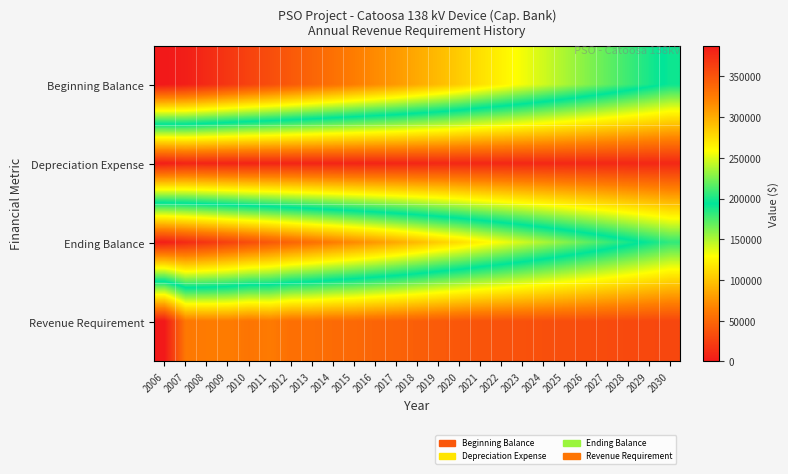

Rank the series at 2020 from highest to lowest value.

Beginning Balance, Ending Balance, Revenue Requirement, Depreciation Expense